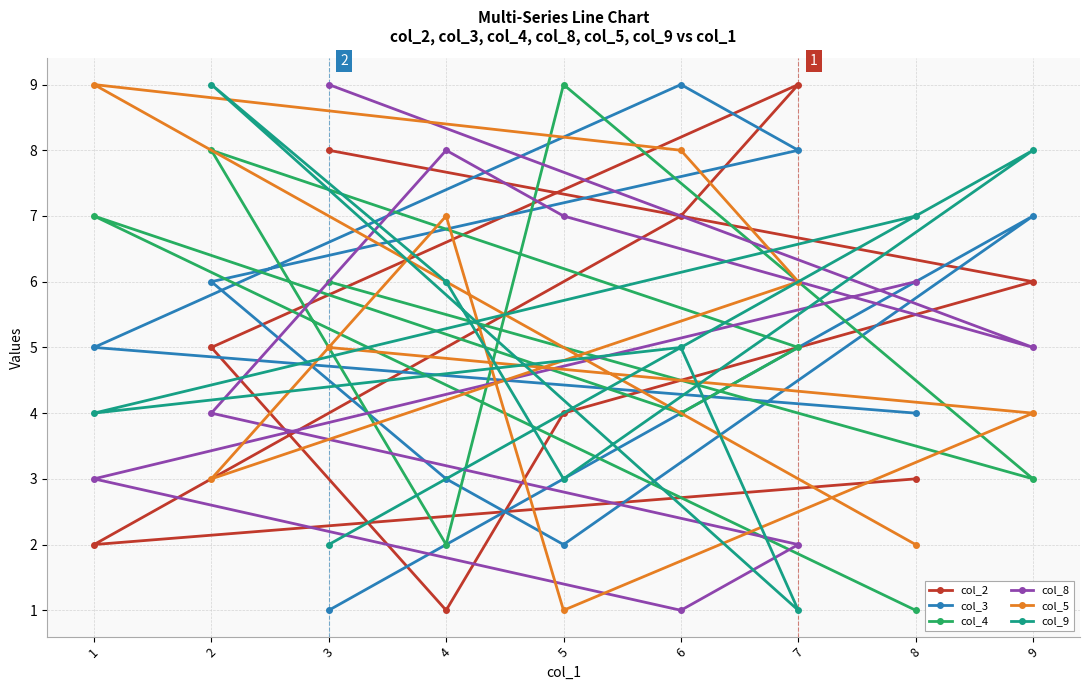

Which series changed the most between 9 and 2?

col_4